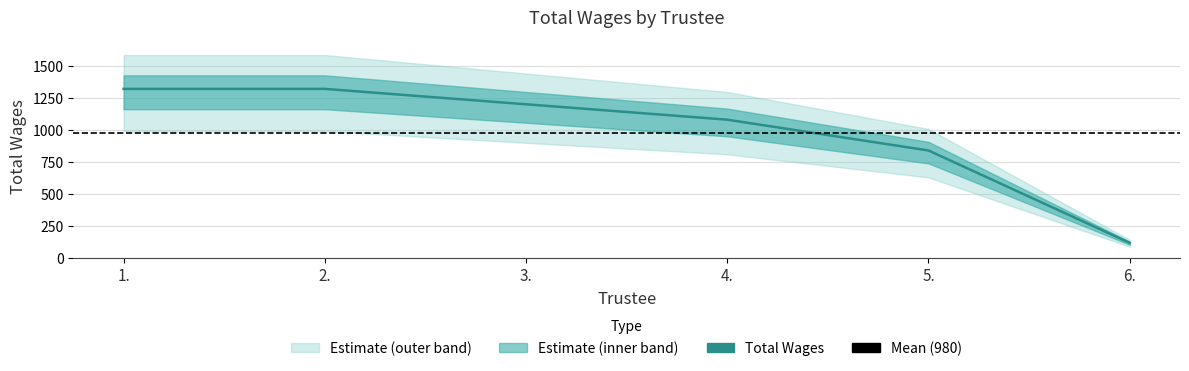

True or false: there are more than 2 points higher than both neighbors.

False